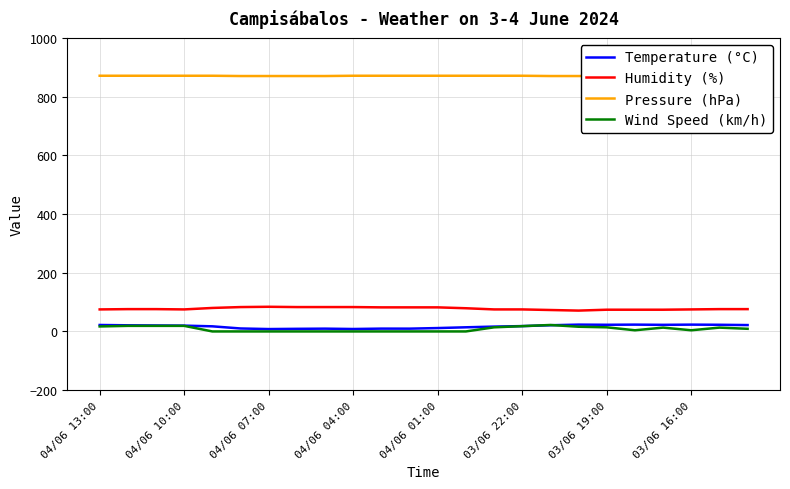

What is the minimum value for Humidity (%)?

71.0